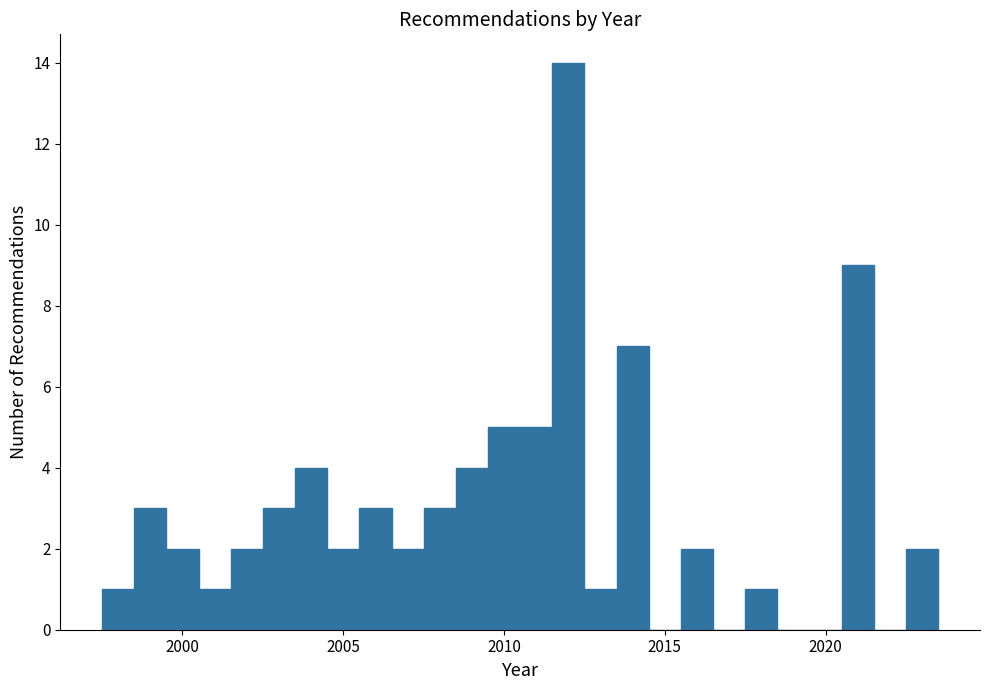

Read against the x-axis, roughly where is the centre of the tallest bar?

2012.0